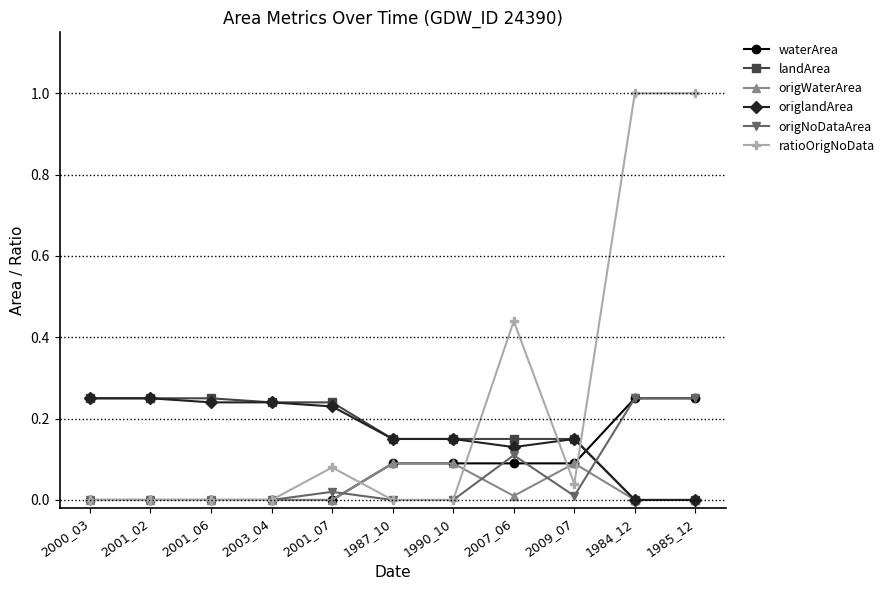

What is the total value across all series at 2001_02?

0.5